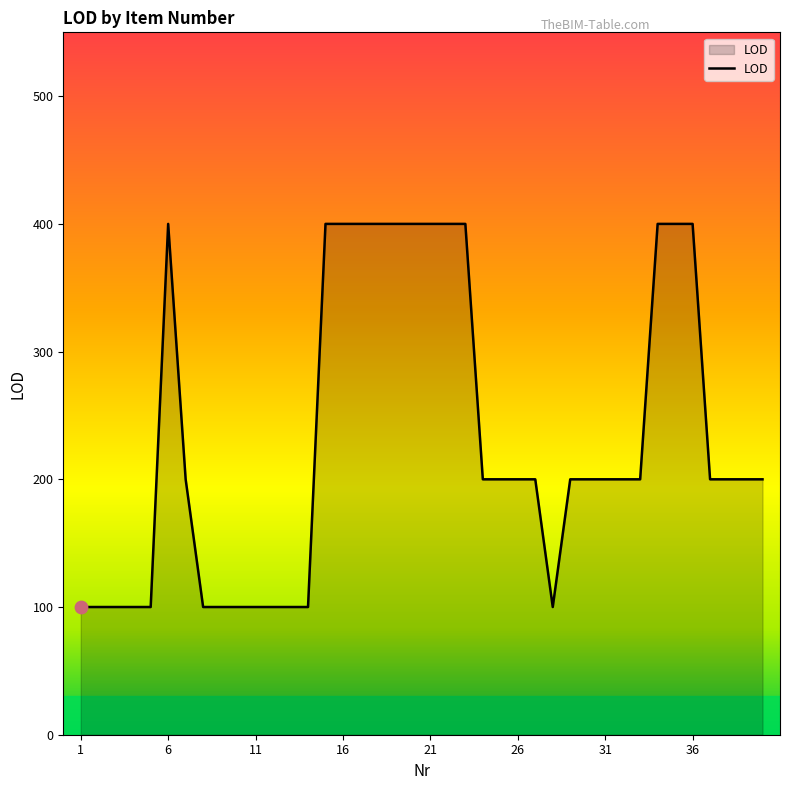

What is the difference between the maximum and minimum values?

300